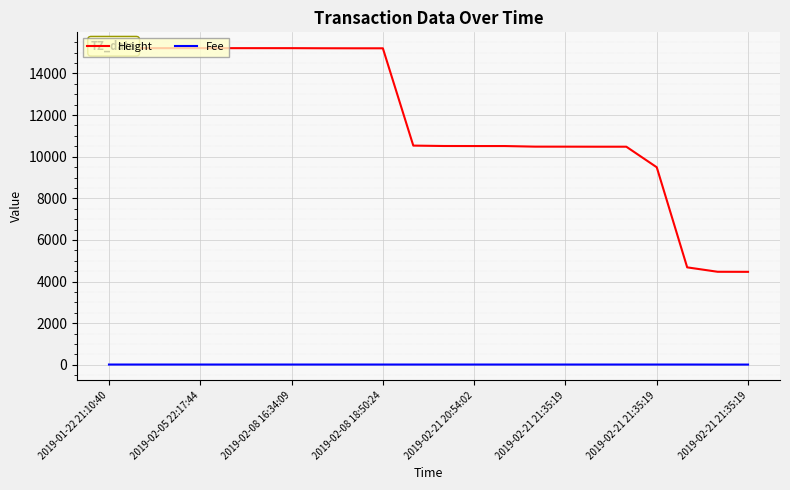

What is the difference between the second highest and second lowest values in the Height series?

10744.0